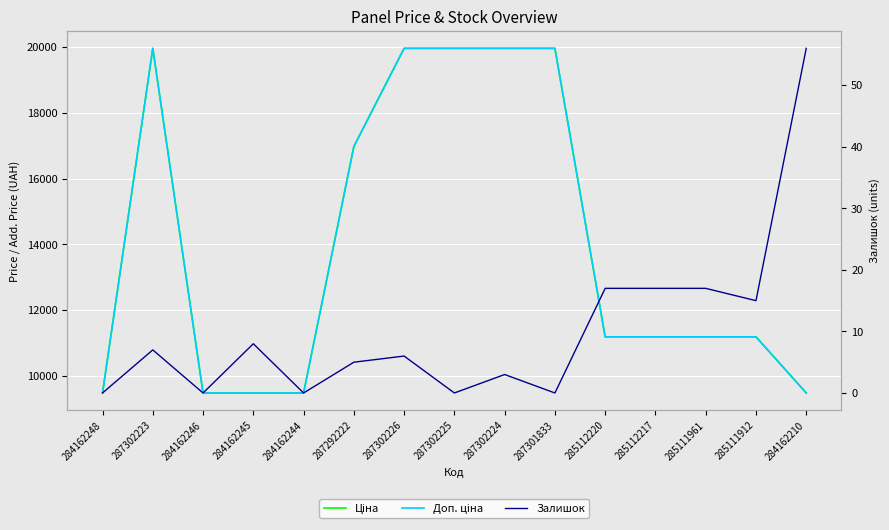

List the labels in order of Доп. ціна value, smallest first.

284162248, 284162246, 284162245, 284162244, 284162210, 285112220, 285112217, 285111961, 285111912, 287292222, 287302223, 287302226, 287302225, 287302224, 287301833